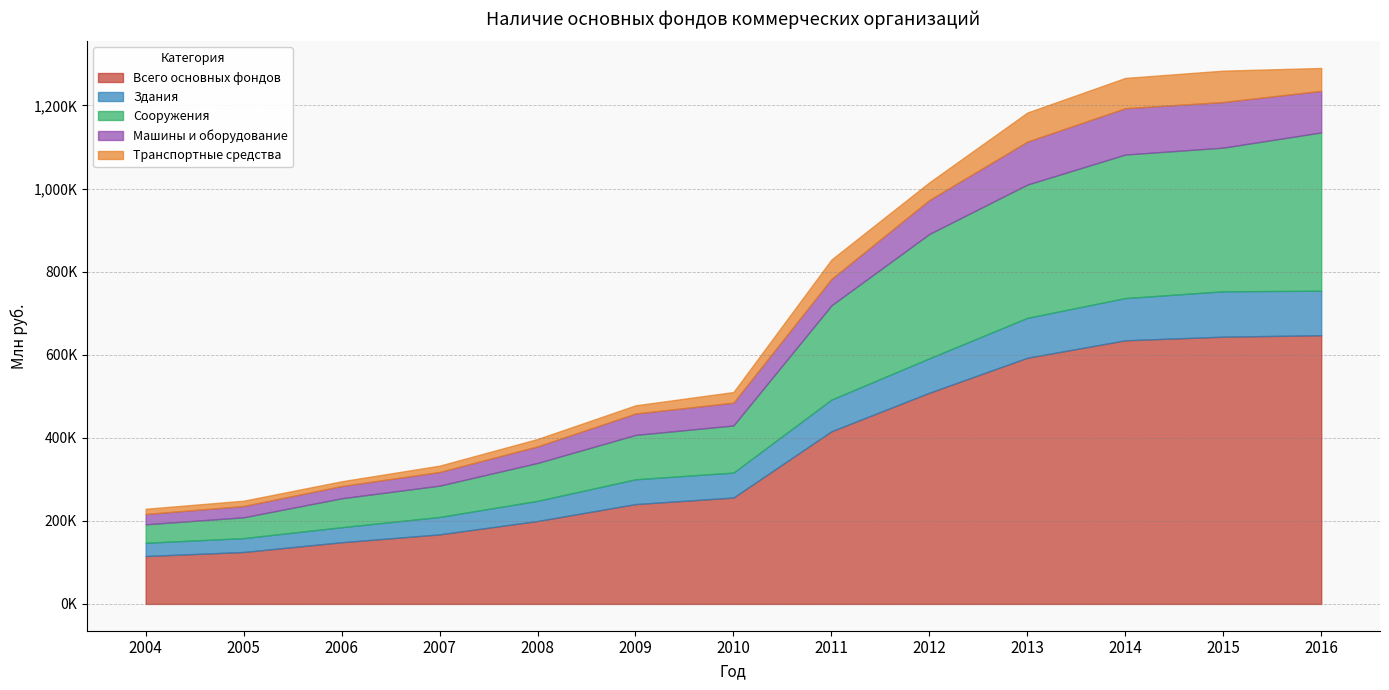

True or false: Сооружения and Машины и оборудование intersect in this chart.

False